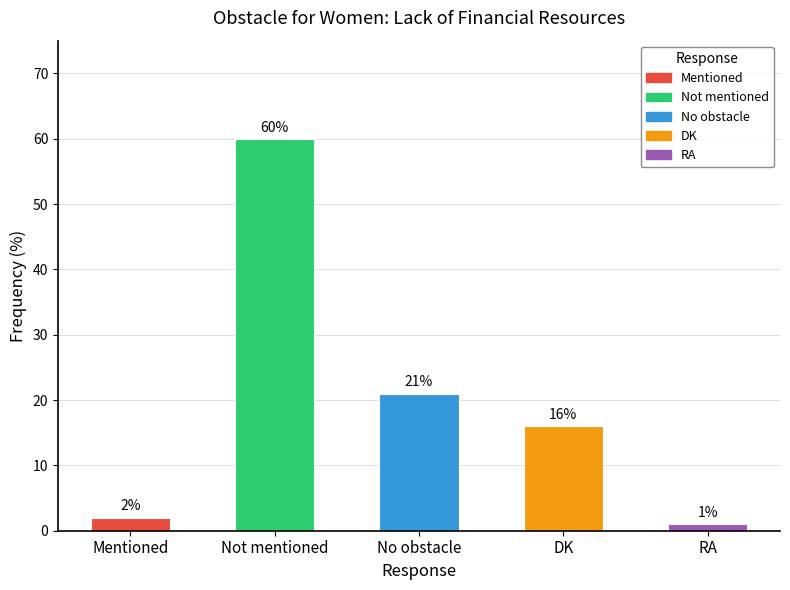

Reading left to right, transcribe all the data shown in this chart.

Mentioned=2	Not mentioned=60	No obstacle=21	DK=16	RA=1